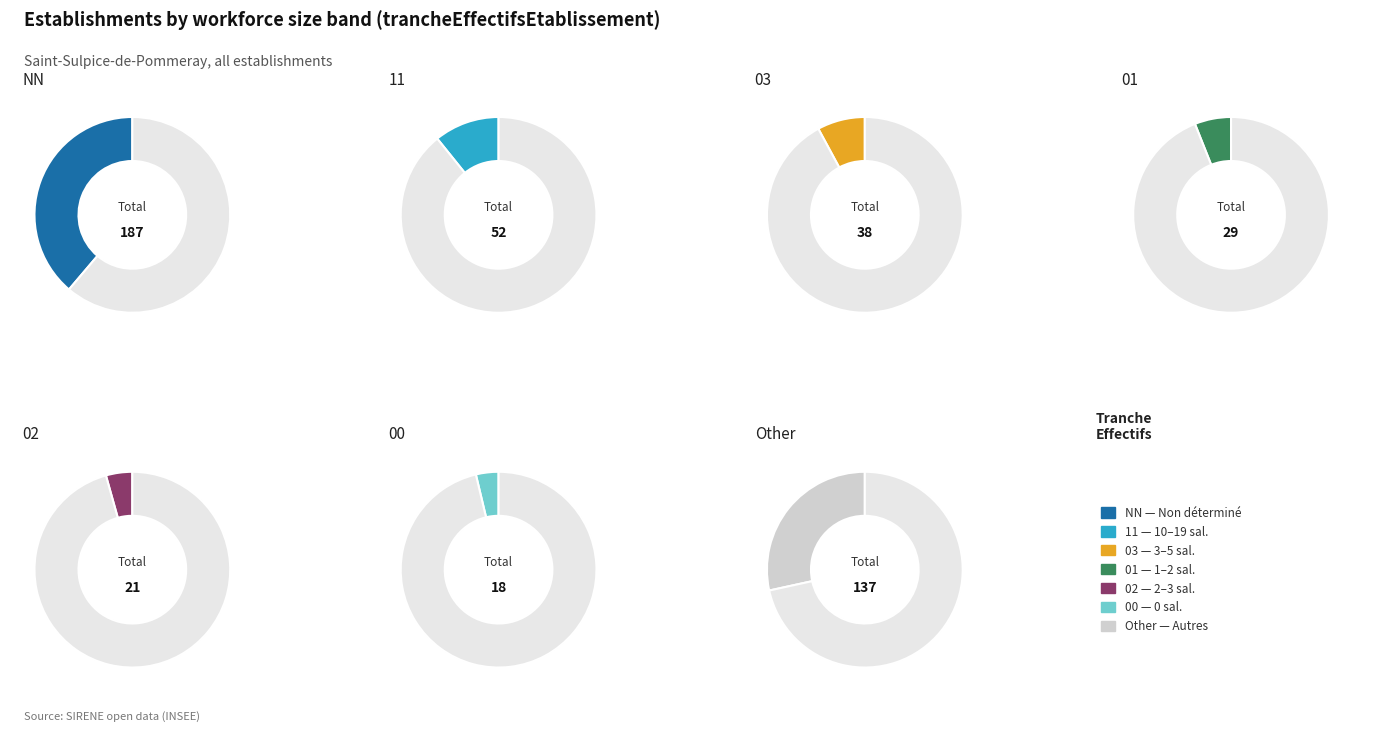

What is the total percentage of 11 and 01?

16.8%